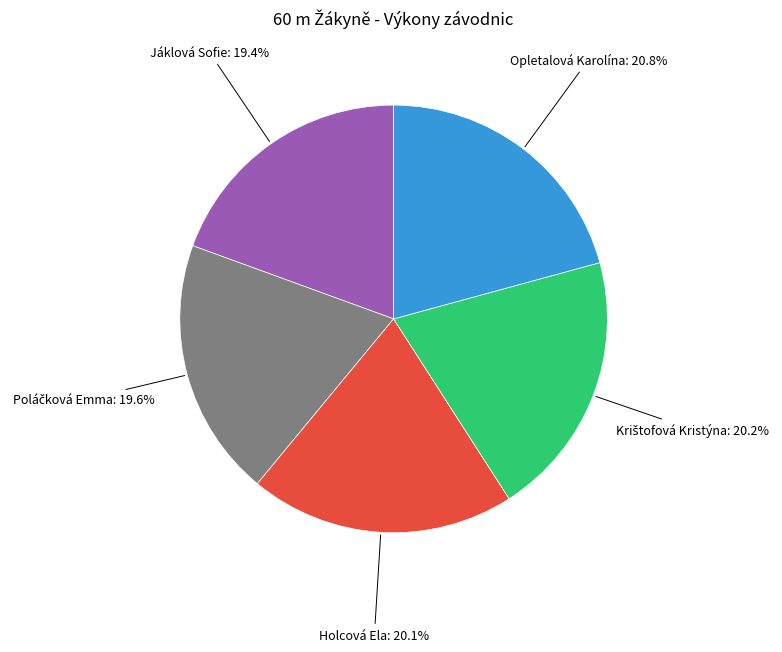

Does any single category account for the majority?

No